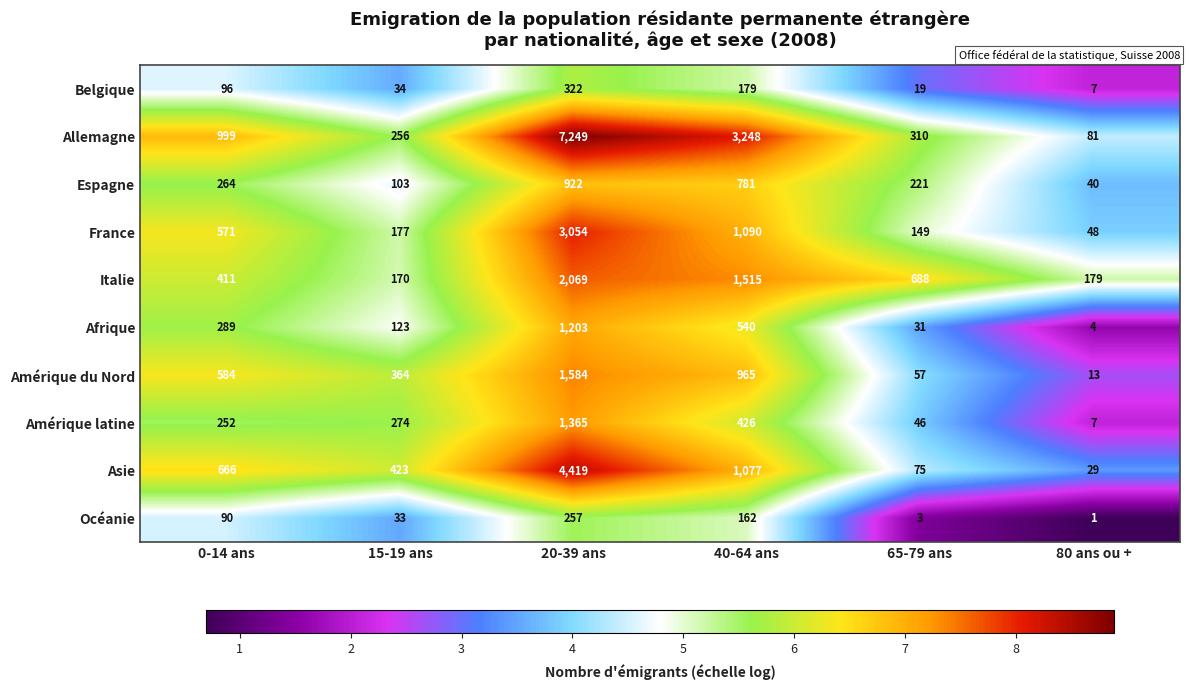

Which series has the widest spread of values?

Allemagne